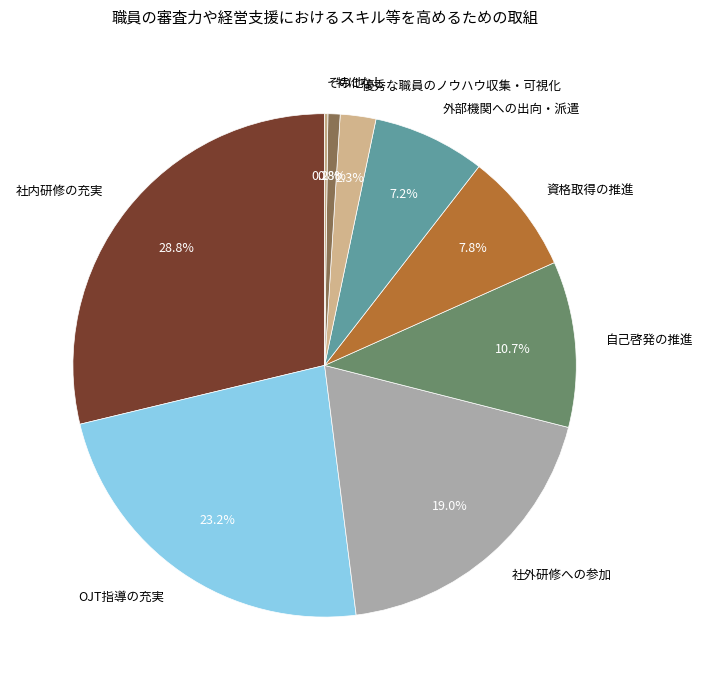

Which category has the biggest portion of the pie?

社内研修の充実